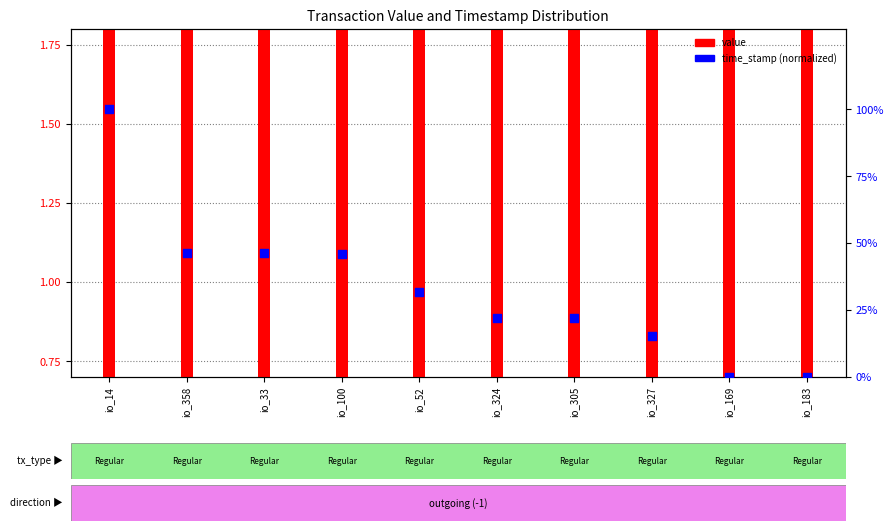

Which series has the largest Y range (max minus min)?

time_stamp (normalized)